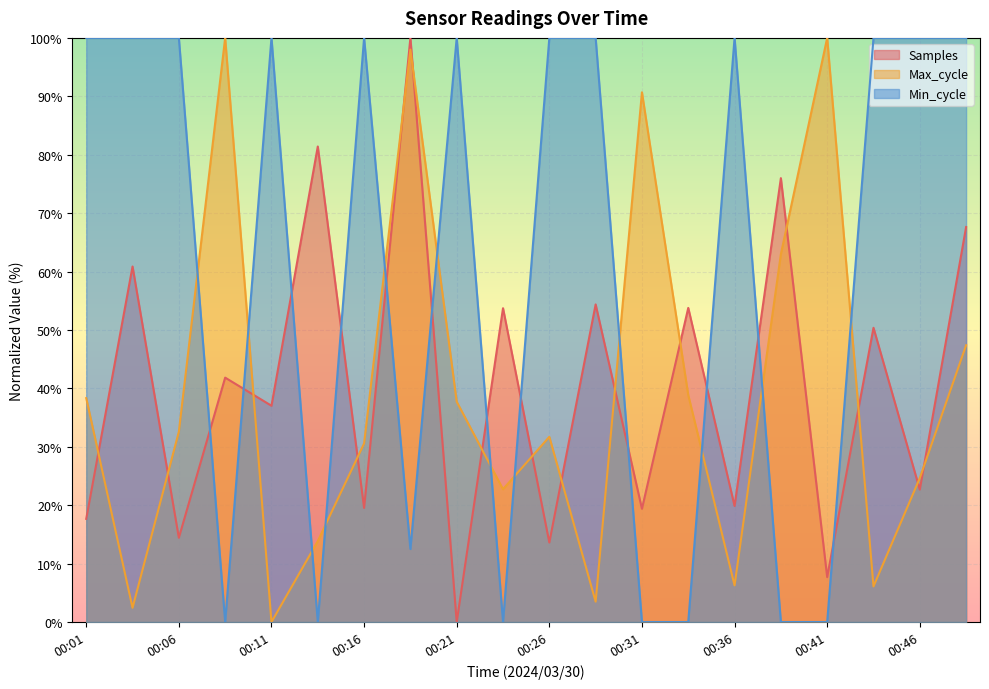

How many times do Min_cycle and Max_cycle cross each other?

12